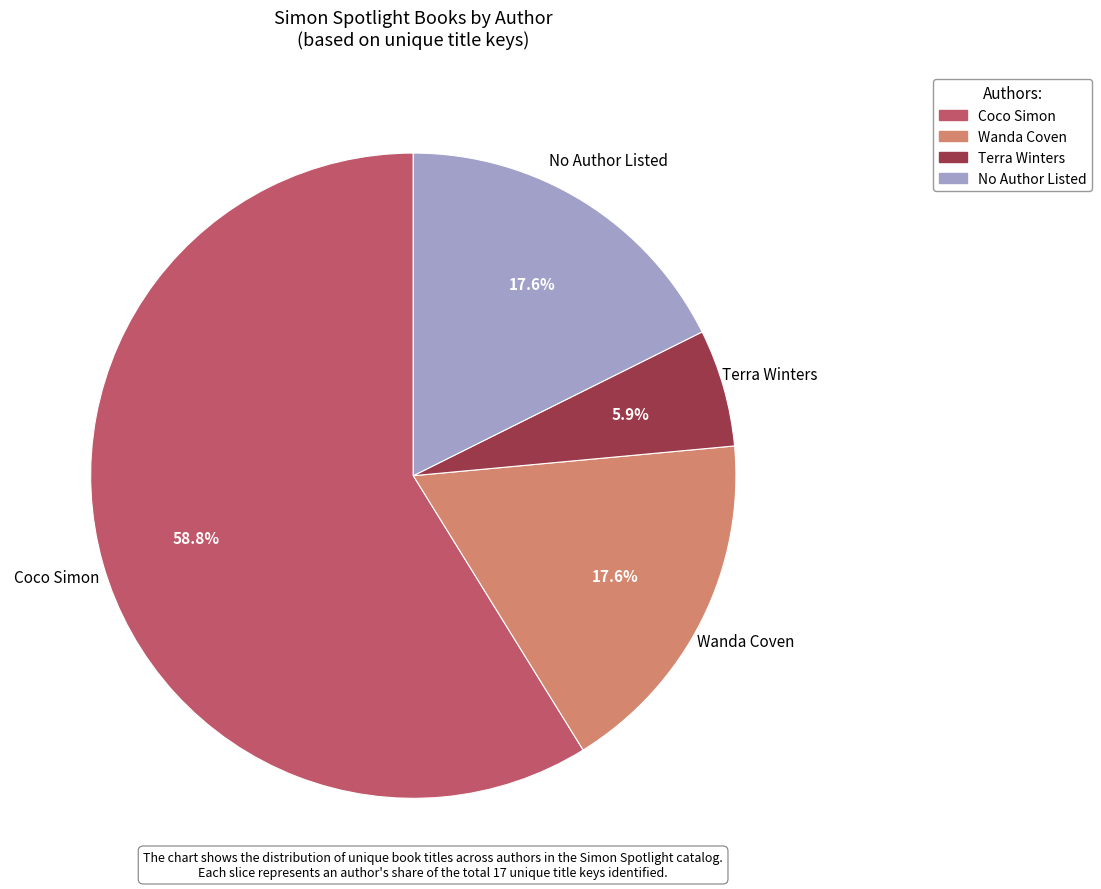

Does any single category account for the majority?

Yes